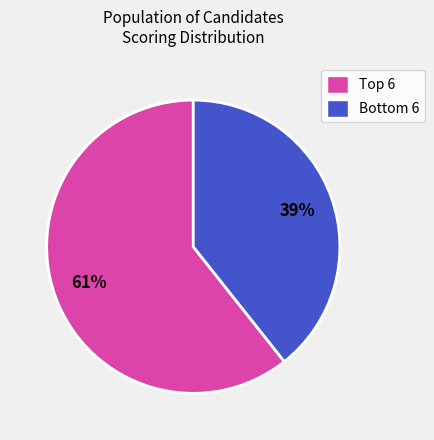

To the nearest percent, what is the average slice percentage?

50%